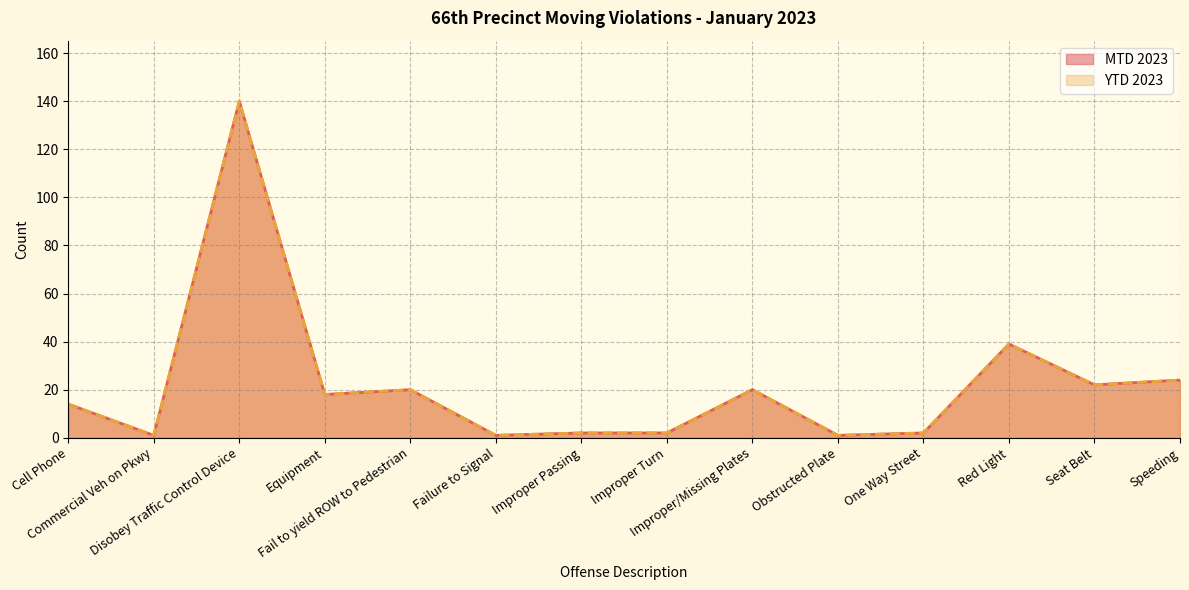

Which category has the lowest value across all series?

Commercial Veh on Pkwy